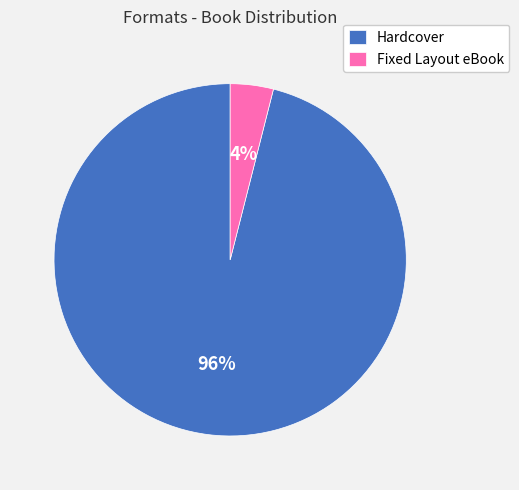

Between Fixed Layout eBook and Hardcover, which is larger?

Hardcover